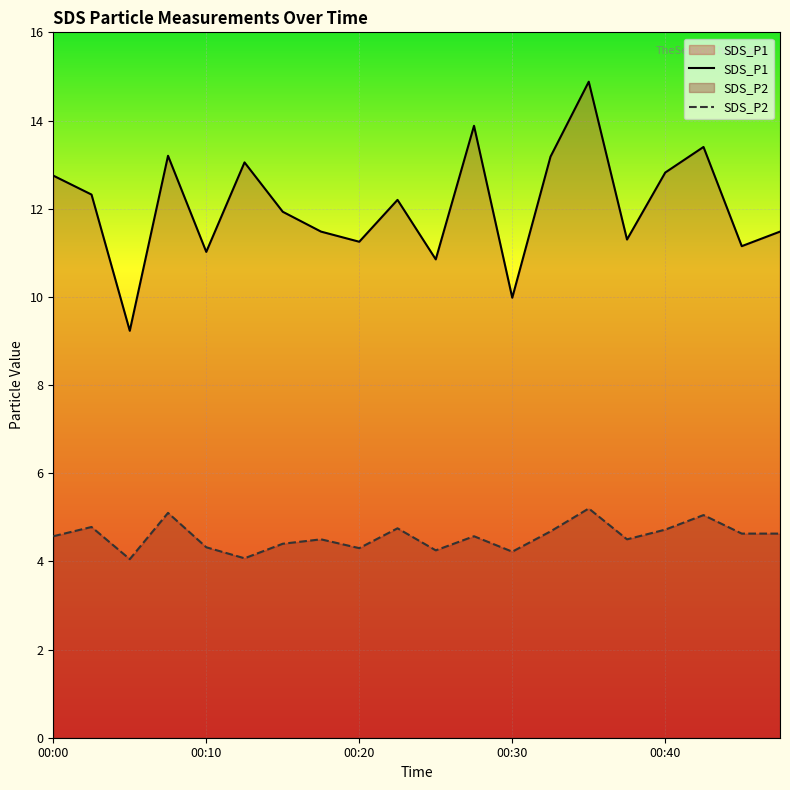

Is the value of SDS_P1 at 00:20 greater than the value of SDS_P2 at 00:10?

Yes